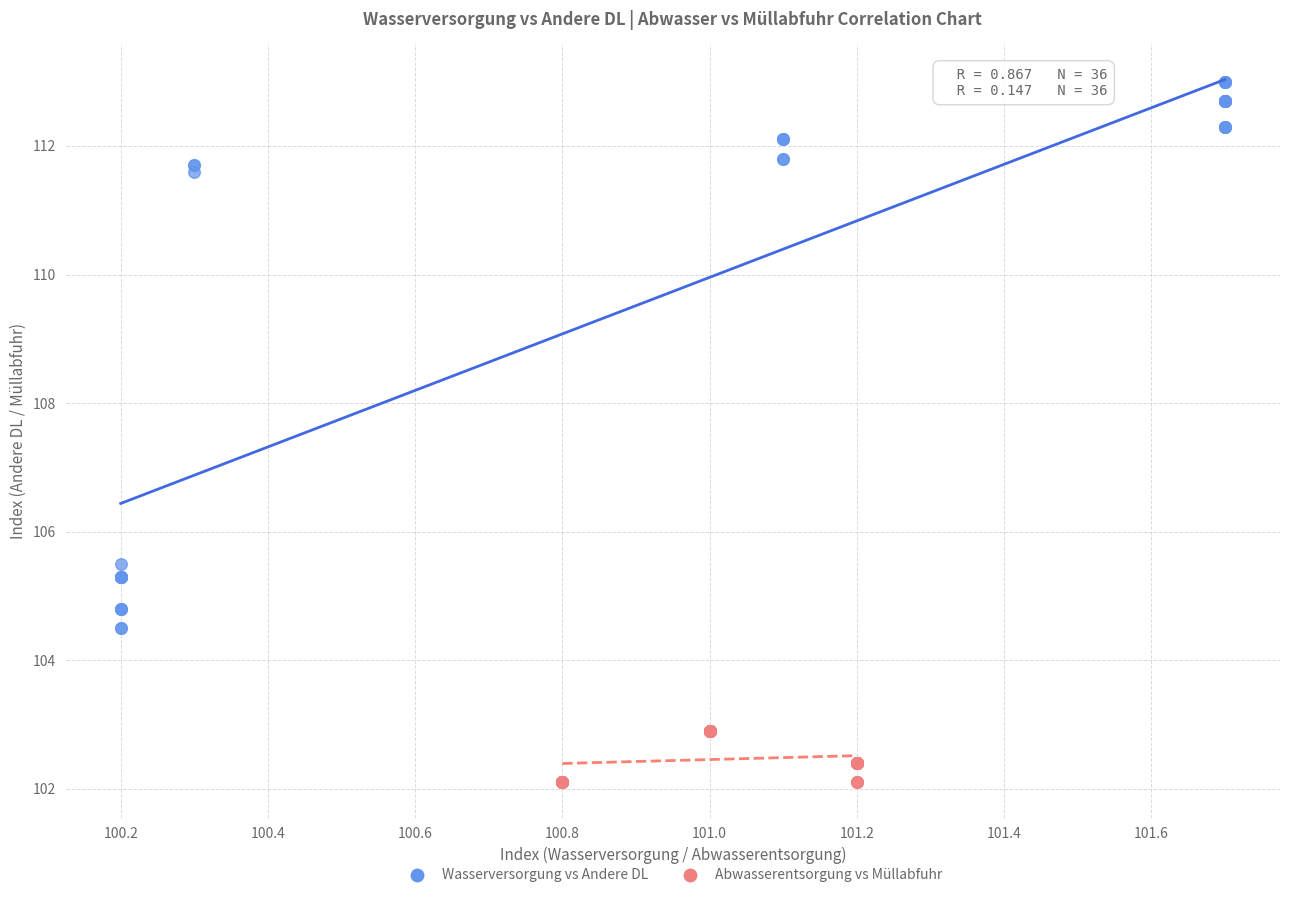

Which series has the widest spread of Y values?

Wasserversorgung vs Andere DL